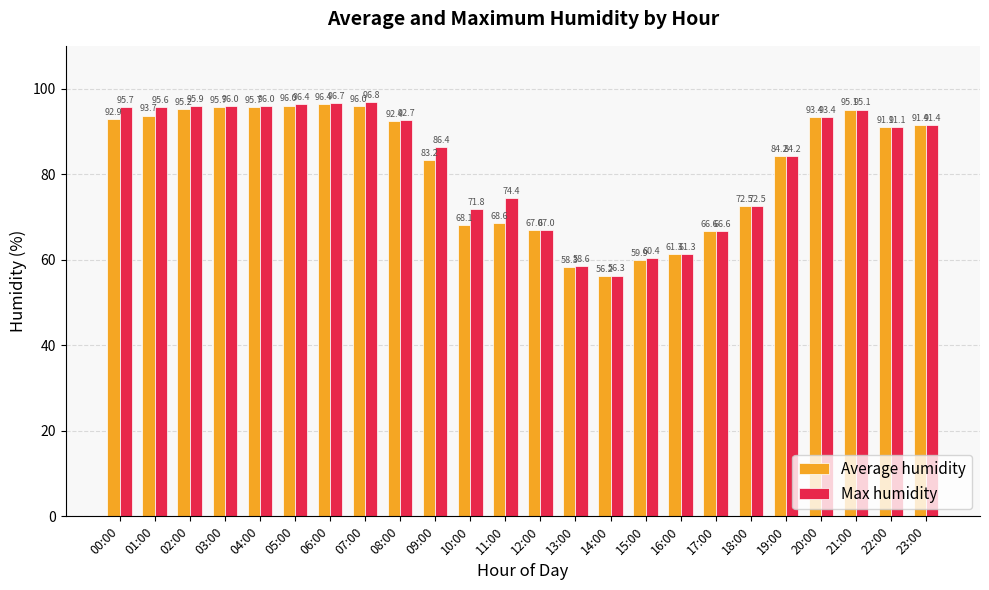

What is the label of the 9th bar from the left?

08:00